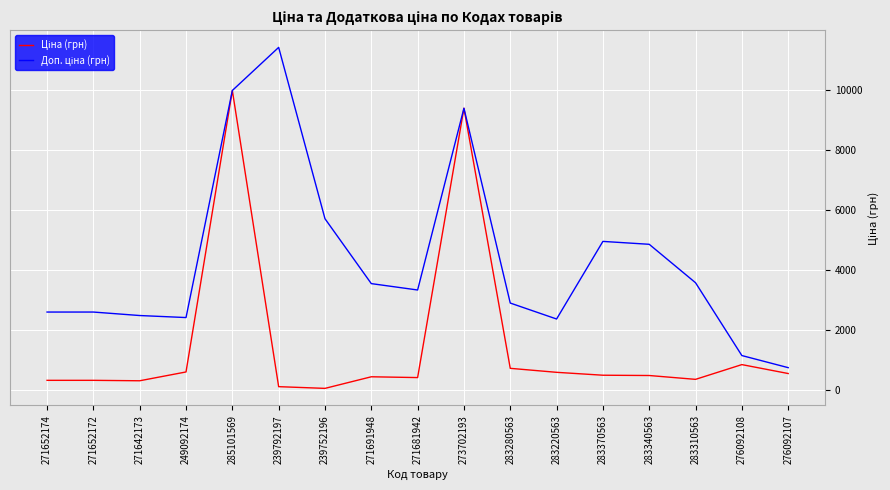

What is the spread (max minus min) of values at 271652172?

2273.5